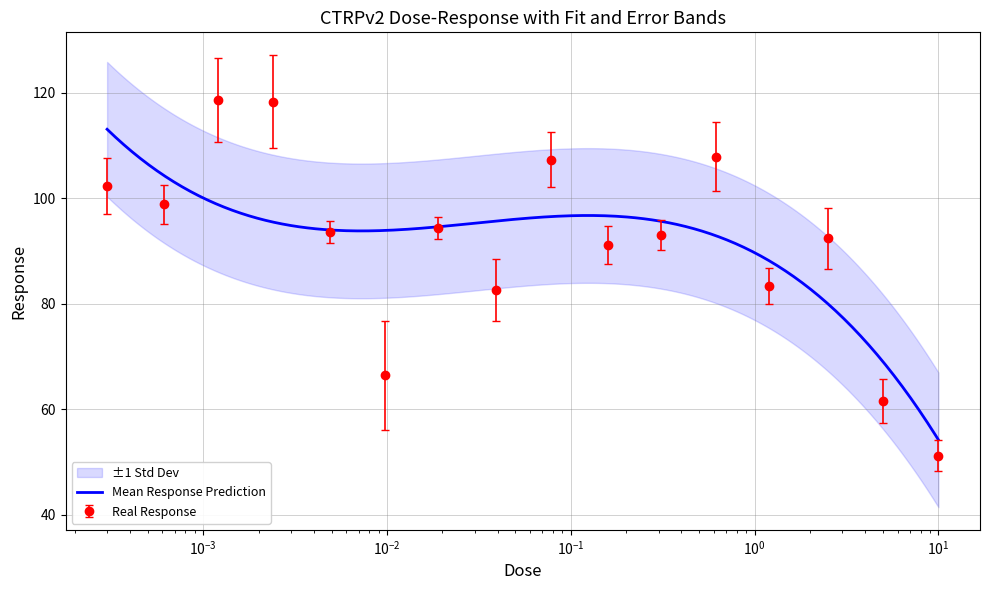

How many lines are shown in the chart?

1